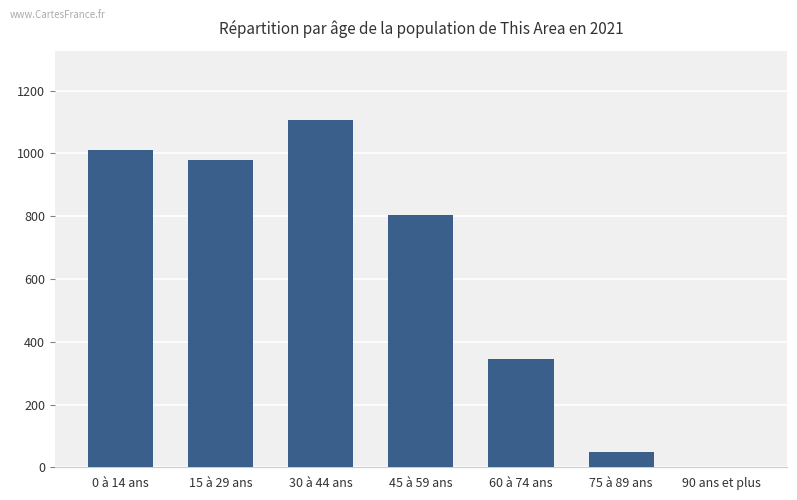

What value does the data have at 15 à 29 ans, to the nearest 50?

1000